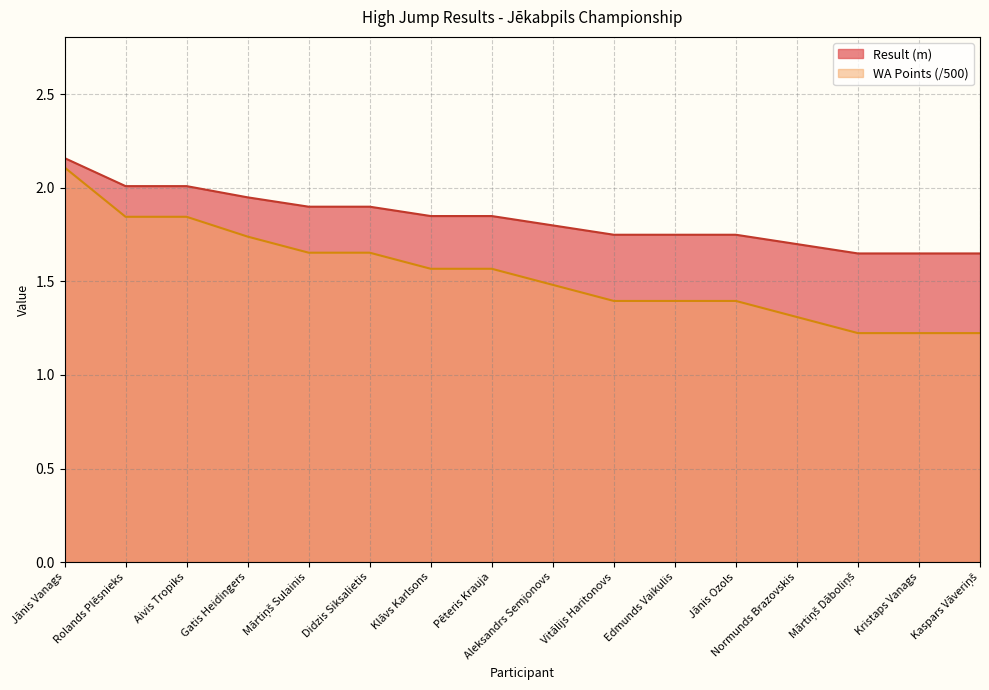

The WA series shows 1.3 at Normunds Brazovskis. True or false?

True